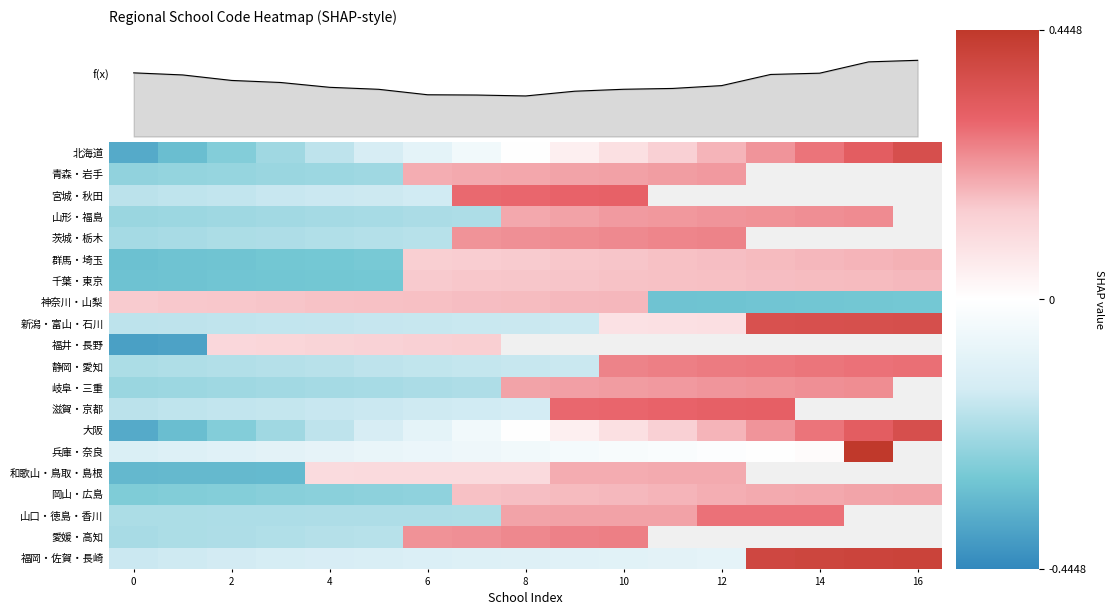

How many data points in 群馬・埼玉 are above 0?

11